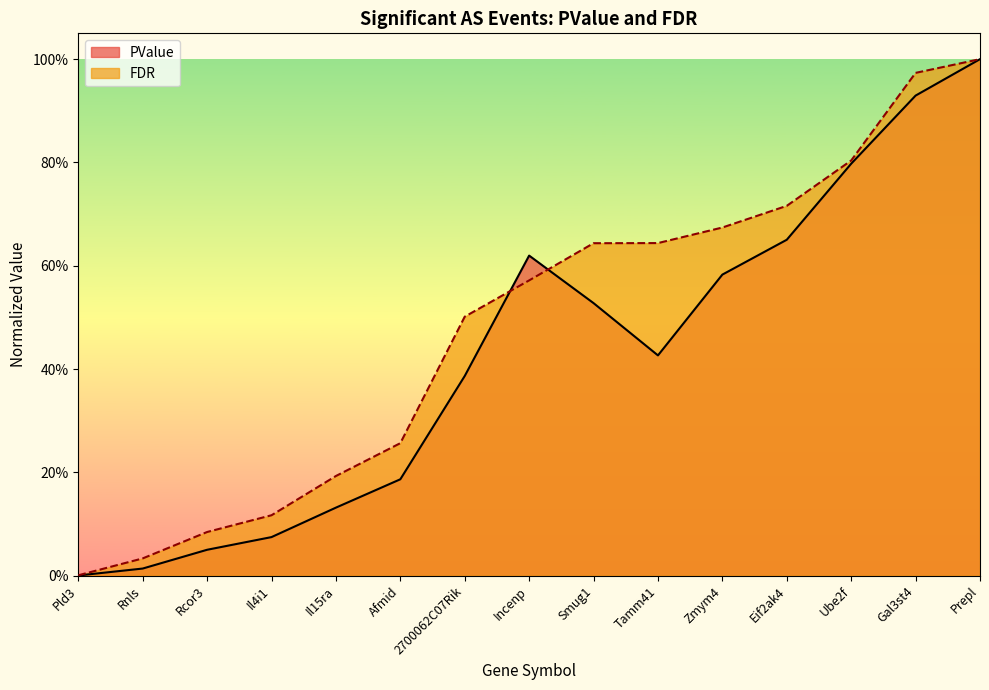

Reading left to right, list all the values displayed in this chart.

PValue: 0.0	0.0	0.1	0.1	0.1	0.2	0.4	0.6	0.5	0.4	0.6	0.7	0.8	0.9	1.0
FDR: 0.0	0.0	0.1	0.1	0.2	0.3	0.5	0.6	0.6	0.6	0.7	0.7	0.8	1.0	1.0